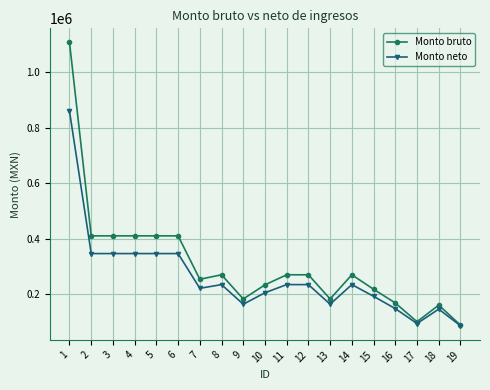

Is it true that Monto bruto equals 409773.9 at 6?

True